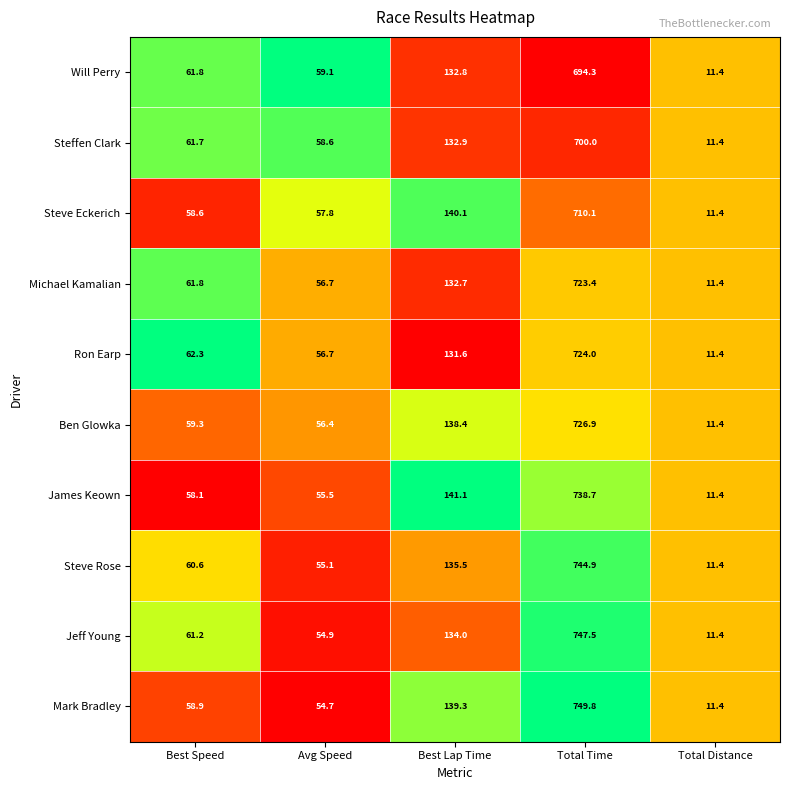

Where is Steffen Clark nearest to the value 355?

Best Lap Time